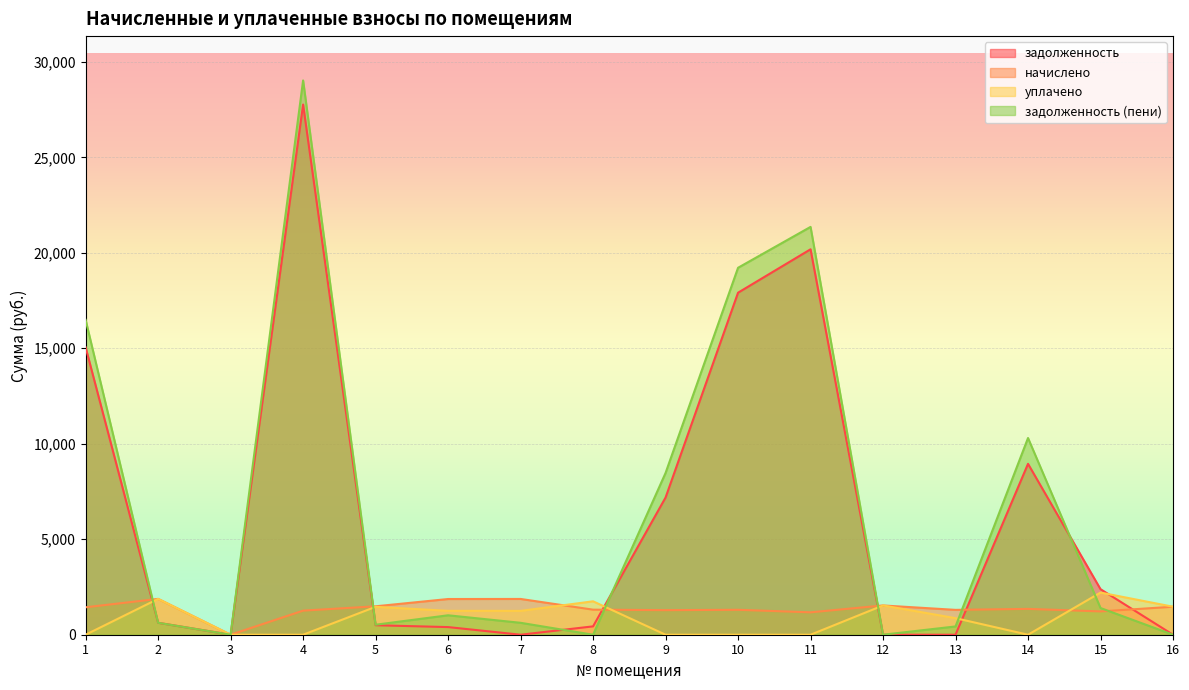

How many lines are shown in the chart?

4